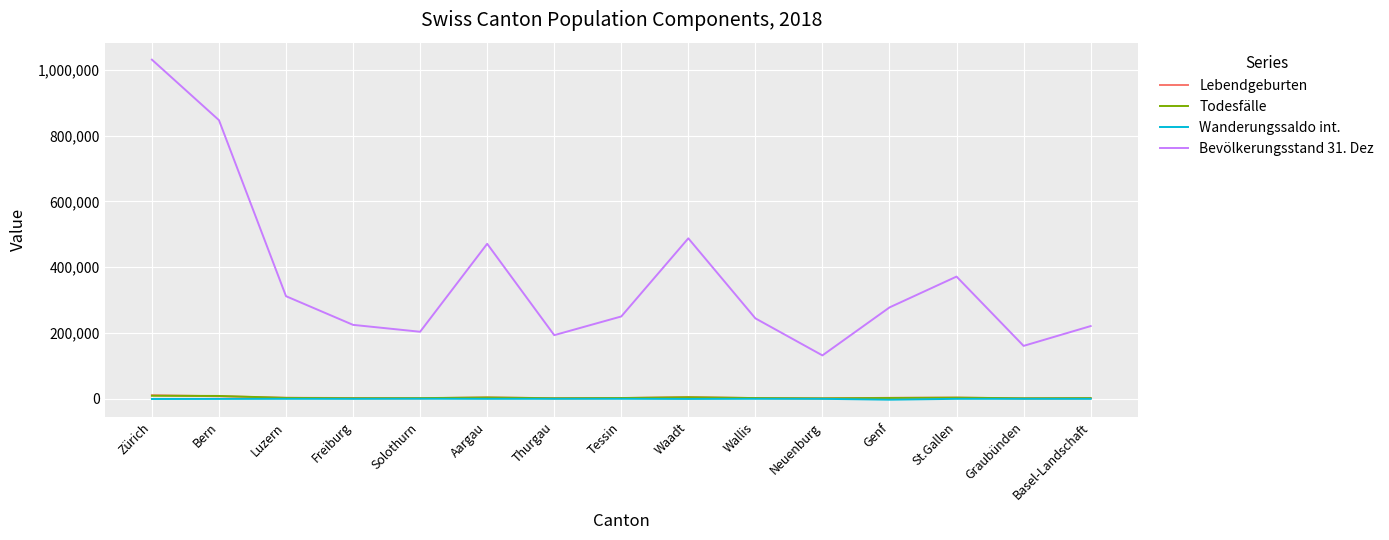

True or false: Wanderungssaldo int. and Bevölkerungsstand 31. Dez cross at least once.

False